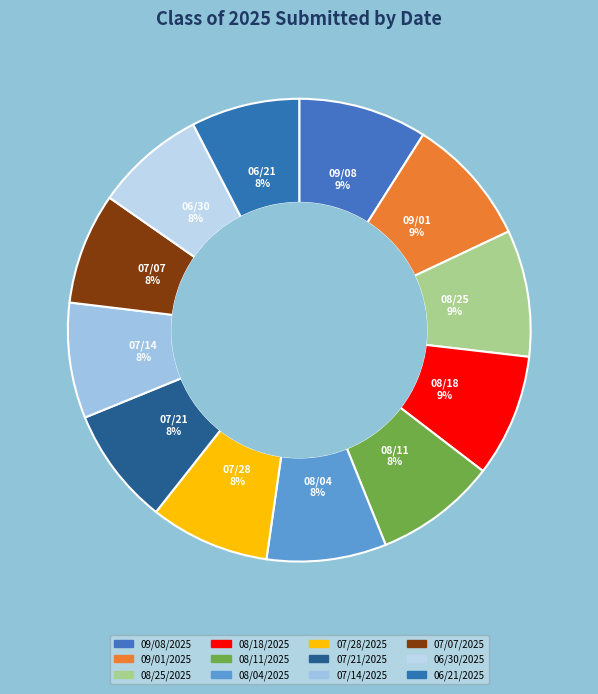

Is there any slice that represents more than half of the pie?

No